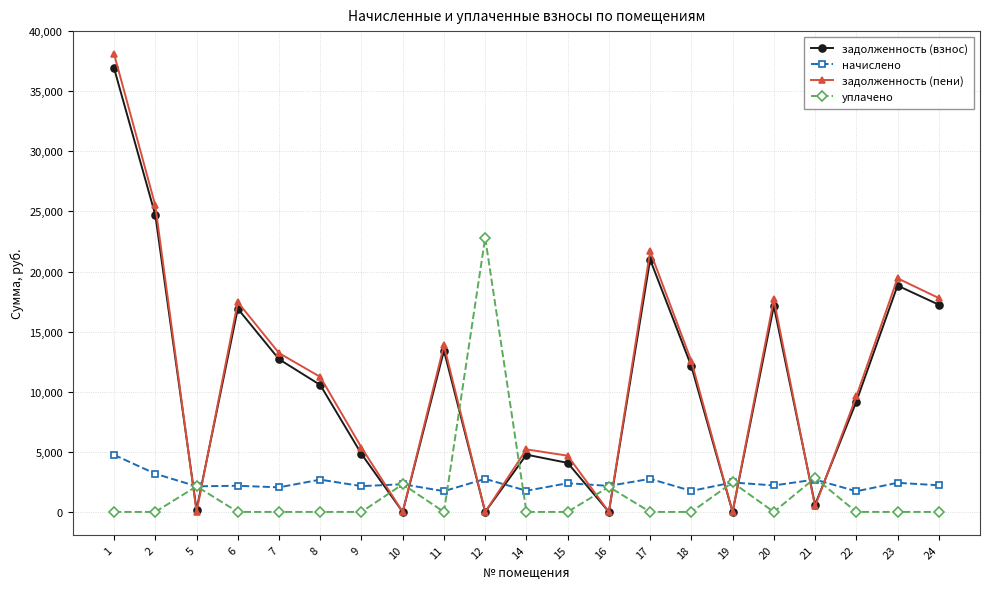

How many intersections are there between уплачено and задолженность (пени)?

12